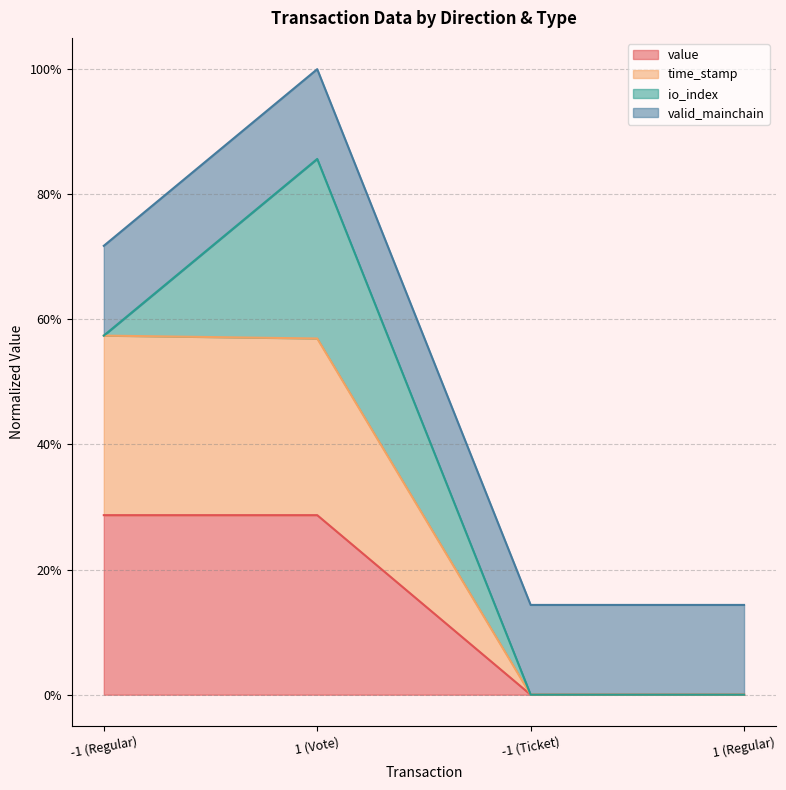

True or false: value has a value of 100.0 at 1 (Vote).

True